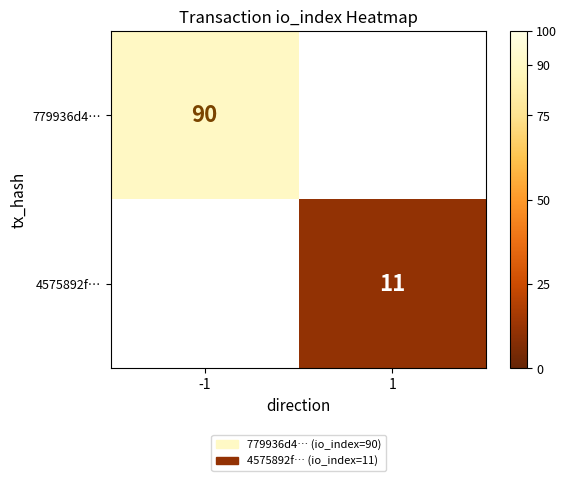

True or false: 4575892f… has a value of 18 at 1.

False